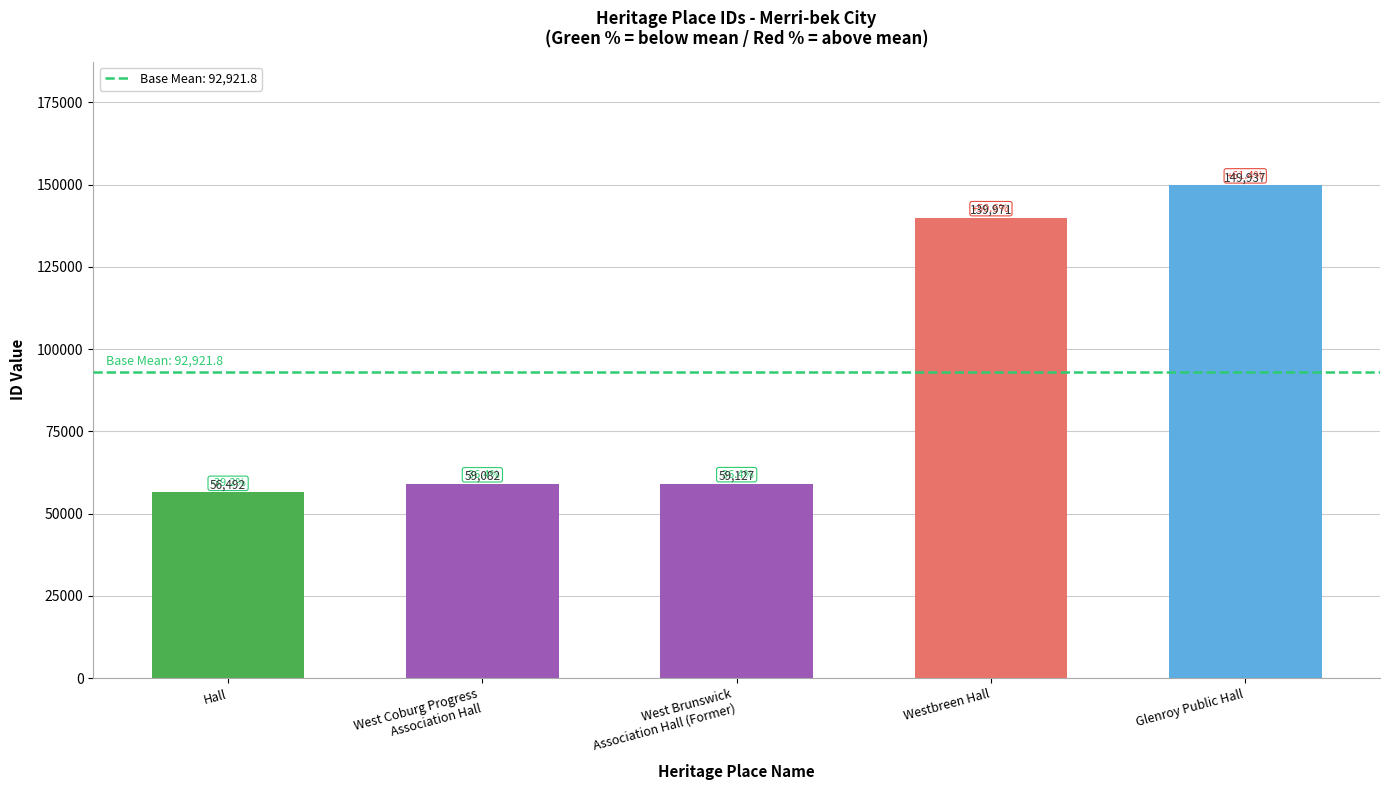

The value at West Coburg Progress
Association Hall is 59082. True or false?

True